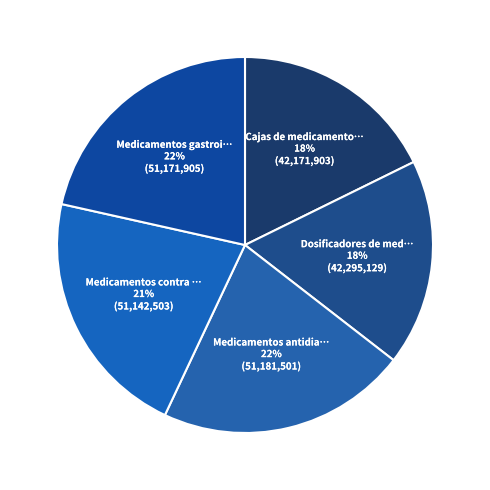

Count the number of slices in the pie.

5